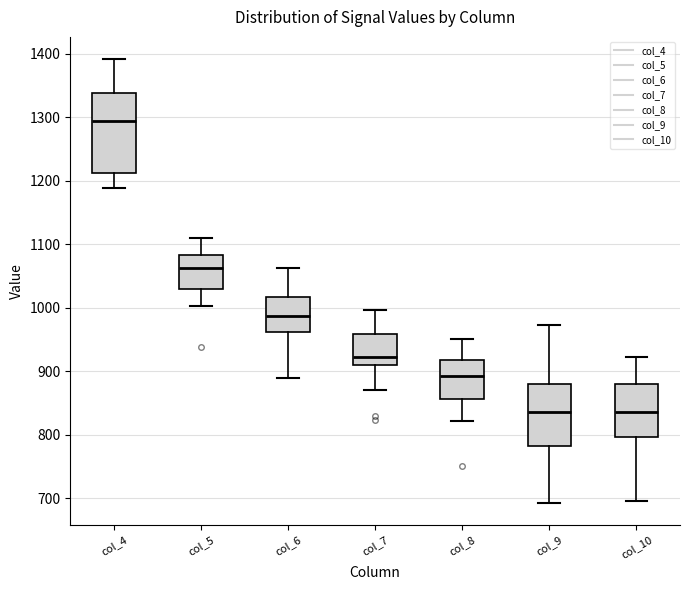

Which box is the tallest, from its lower edge to its upper edge?

col_4